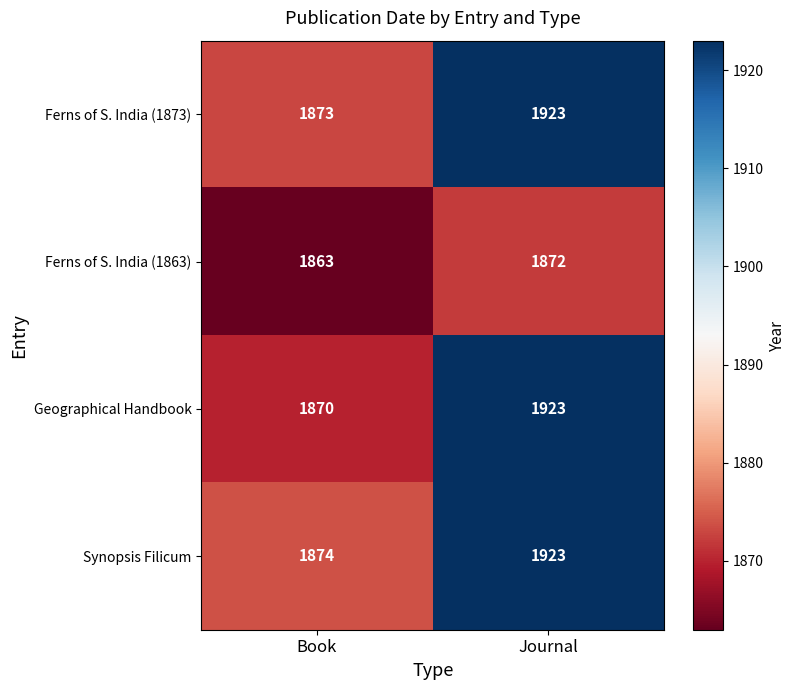

At which category does the chart reach its peak across all series?

Journal